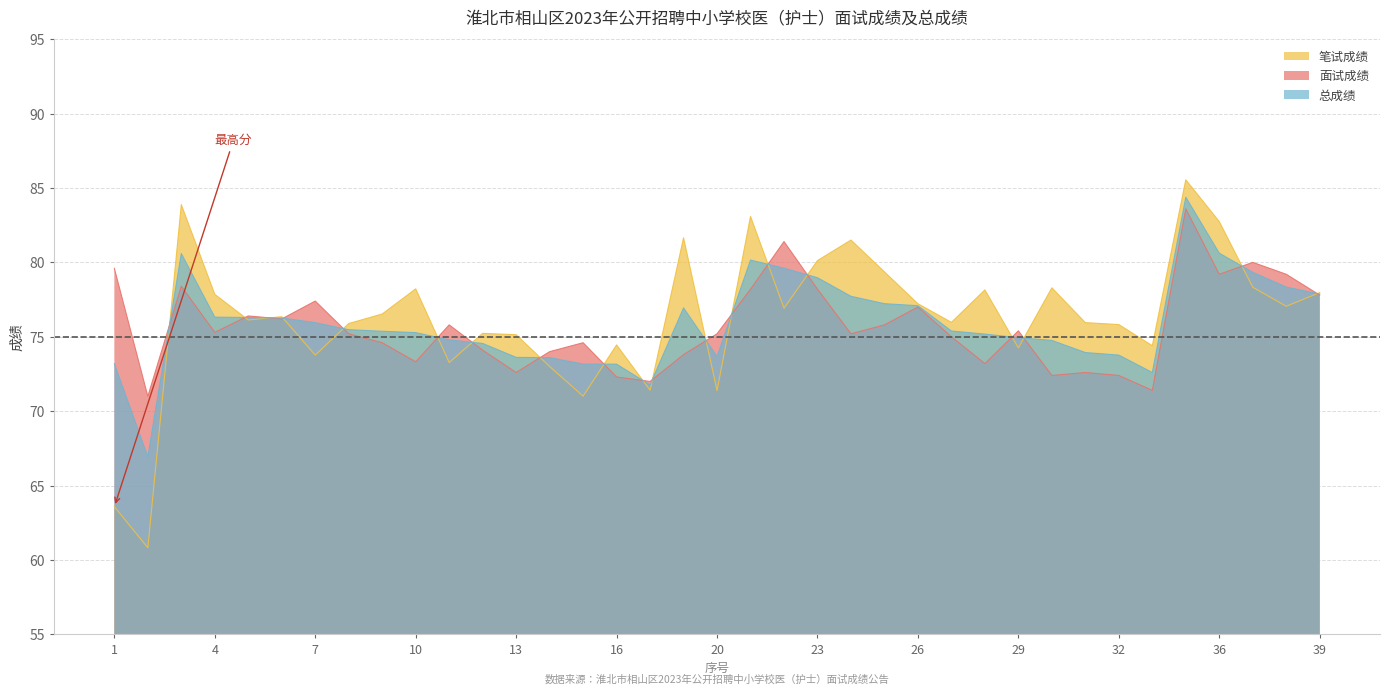

The 总成绩 series shows 77.1 at 26. True or false?

True